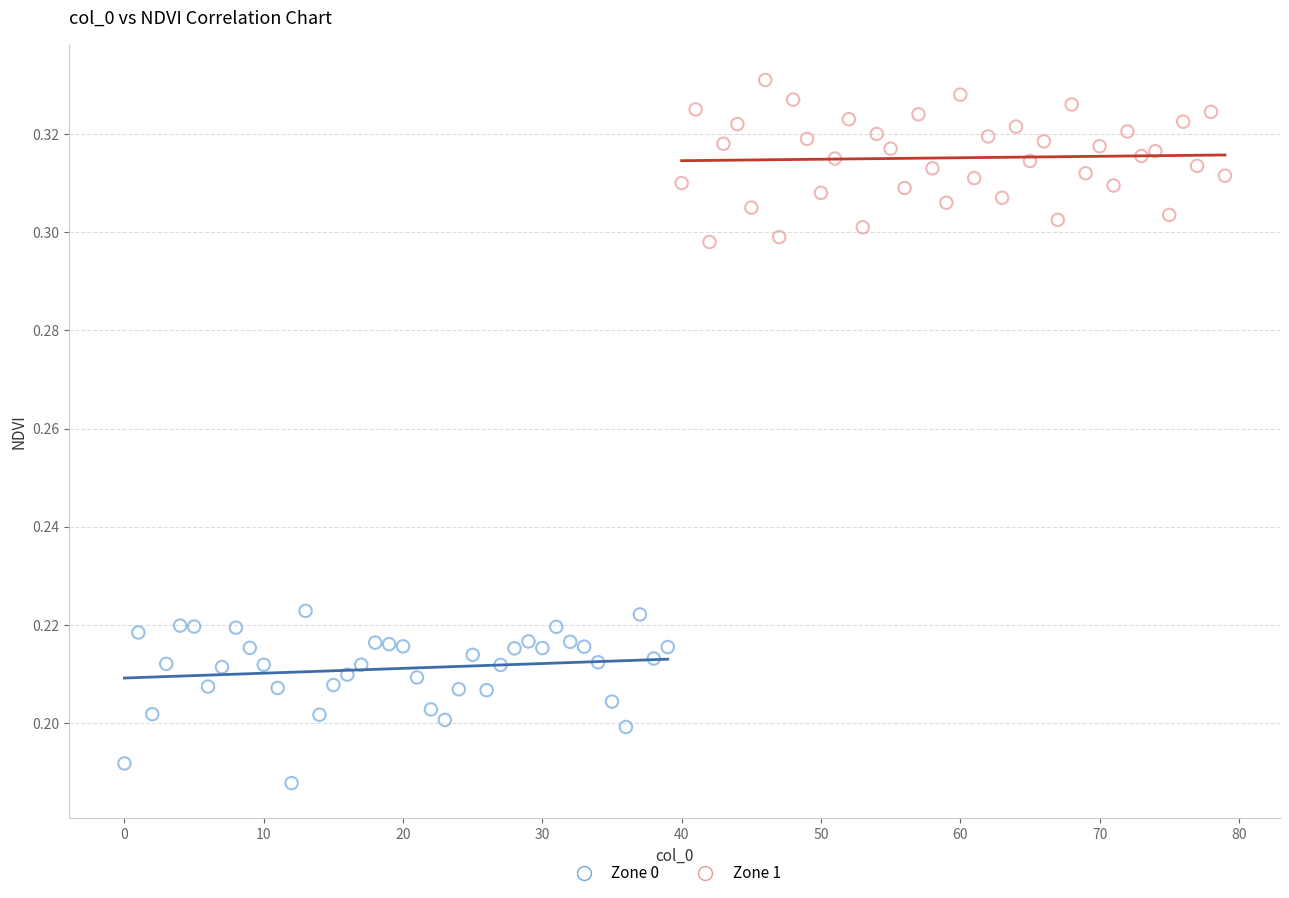

Which series contains the lowest Y value?

Zone 0